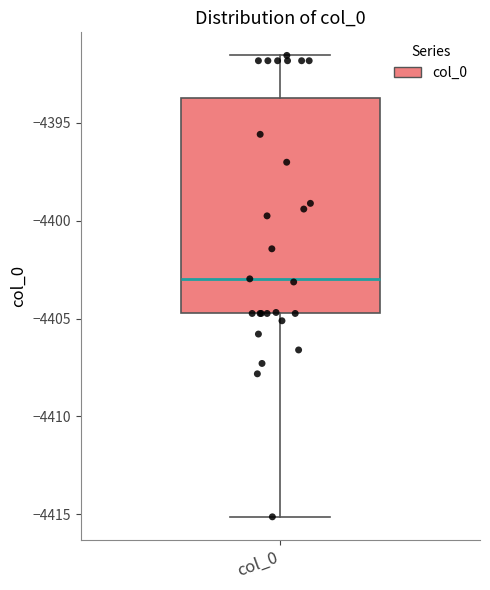

Transcribe this box plot: give where the median line is, the range the box spans, and where the two whiskers end, as read against the y-axis. The values are not printed on the chart, so give them approximately, as read against the axis.

median -4403.0, box -4404.5 to -4393.5, whiskers -4415.0 to -4391.5